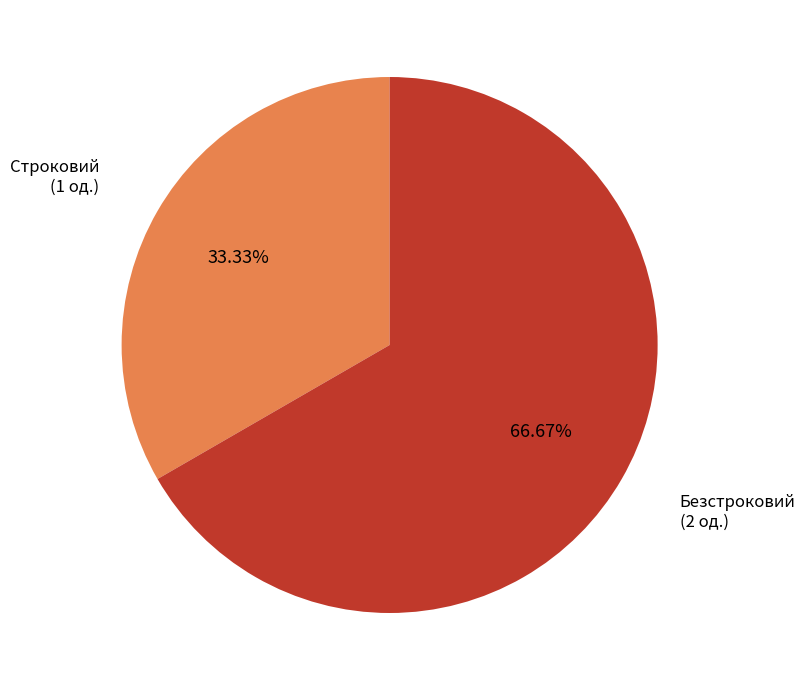

Does any single category account for the majority?

Yes